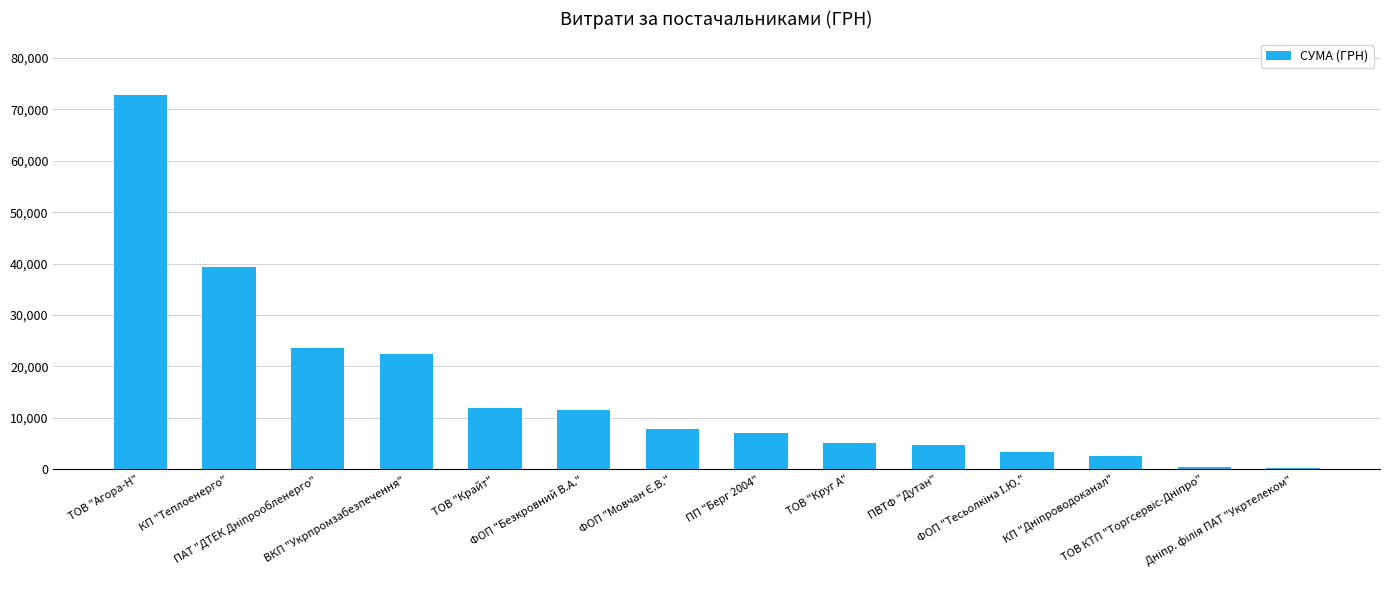

What is the smallest value displayed?

304.0